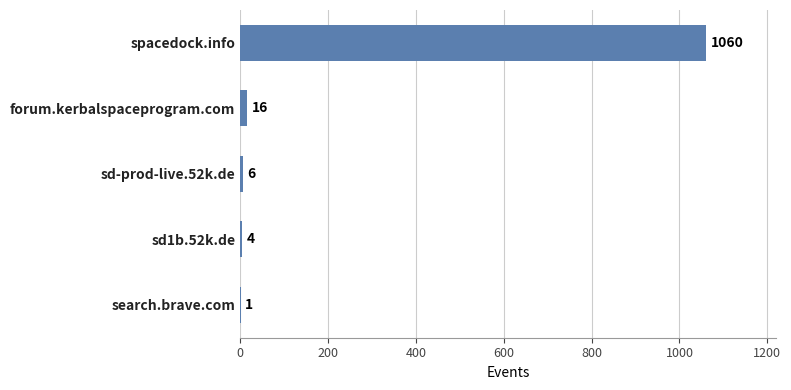

What is the sum of the values at sd1b.52k.de and forum.kerbalspaceprogram.com?

20